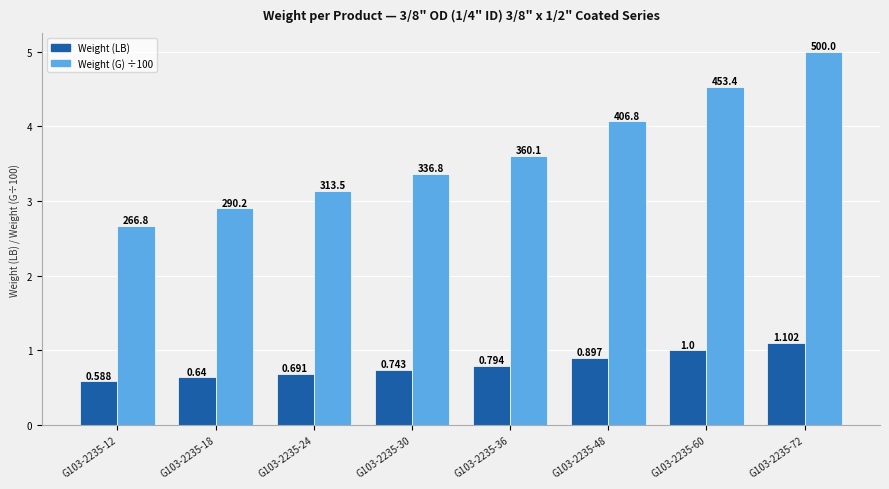

How many distinct data groups are displayed?

2